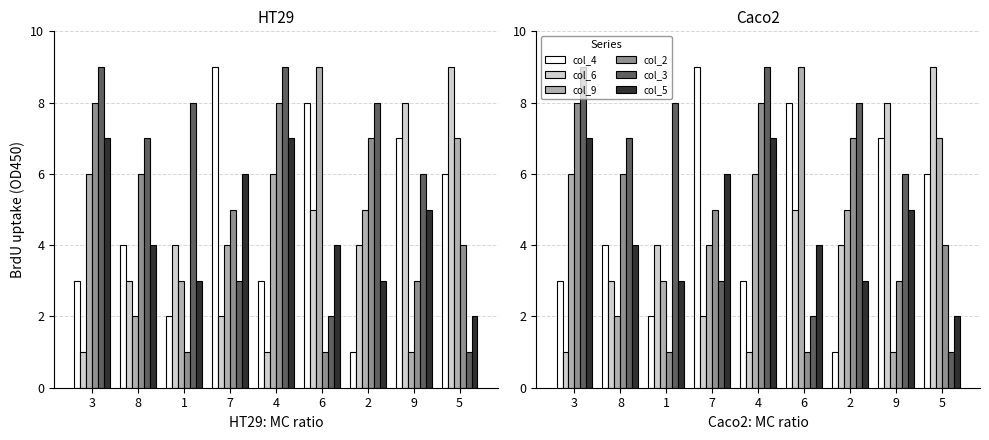

Rank the series by their maximum value, from lowest to highest.

col_5, col_2, col_4, col_6, col_9, col_3